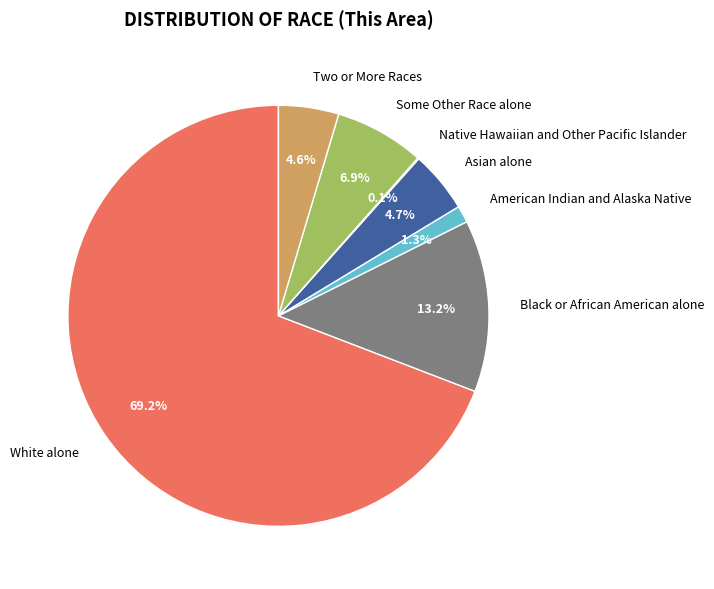

Which slice is the largest?

White alone